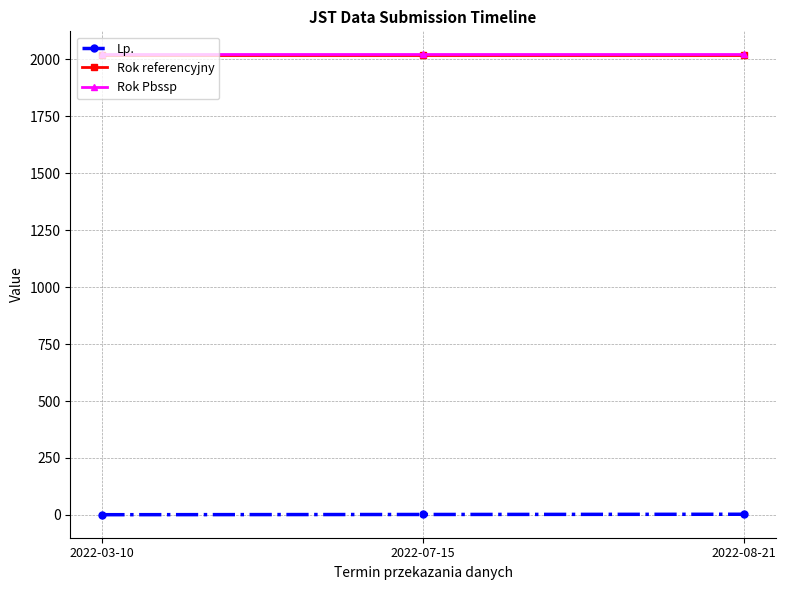

At how many categories does at least one series exceed 181?

3